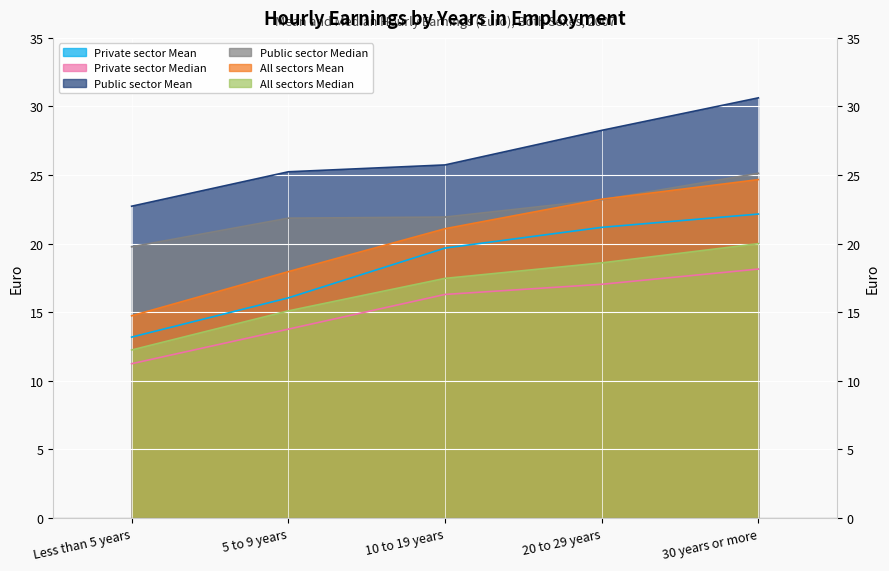

At 5 to 9 years, list the series in order from smallest to largest.

Private sector Median, All sectors Median, Private sector Mean, All sectors Mean, Public sector Median, Public sector Mean